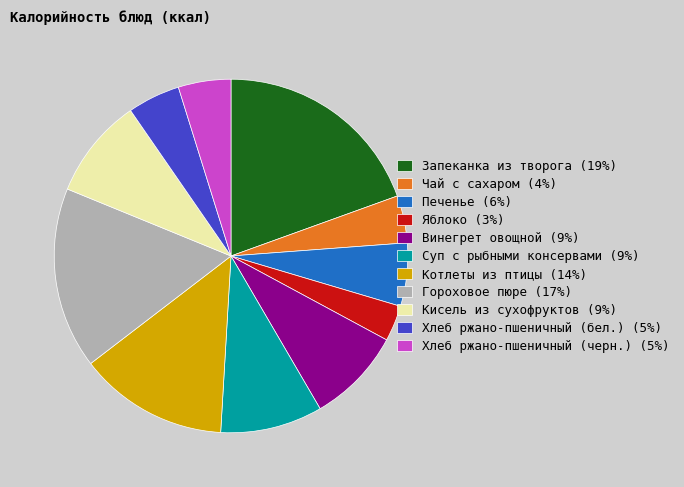

Does any single category account for the majority?

No